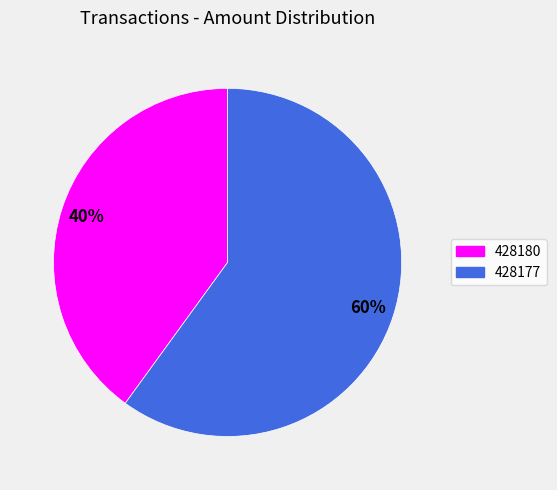

Combined, do 428177 and 428180 account for over 50%?

Yes